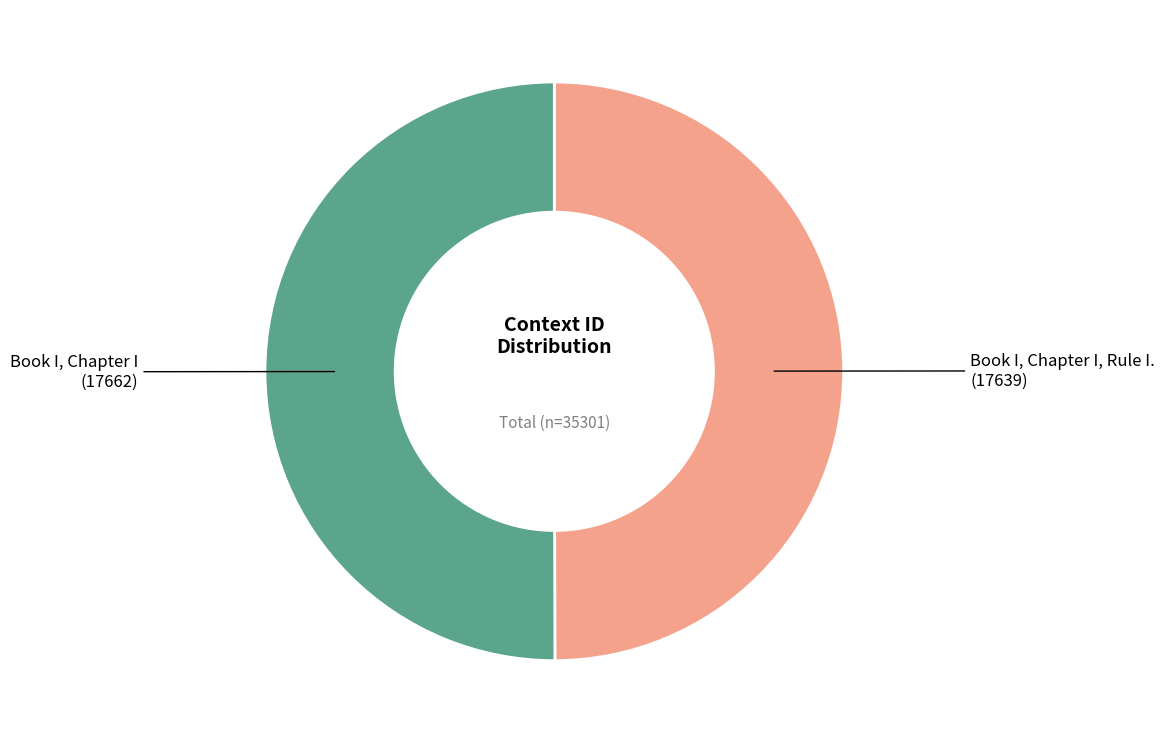

Combined, do Book I, Chapter I and Book I, Chapter I, Rule I. account for over 50%?

Yes